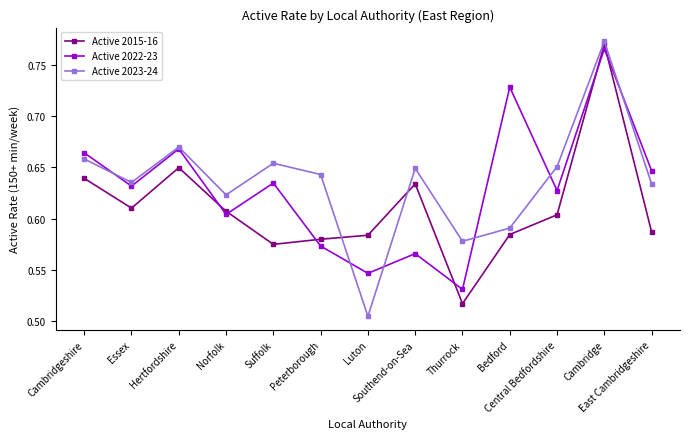

Which category has the highest value across all series?

Cambridge